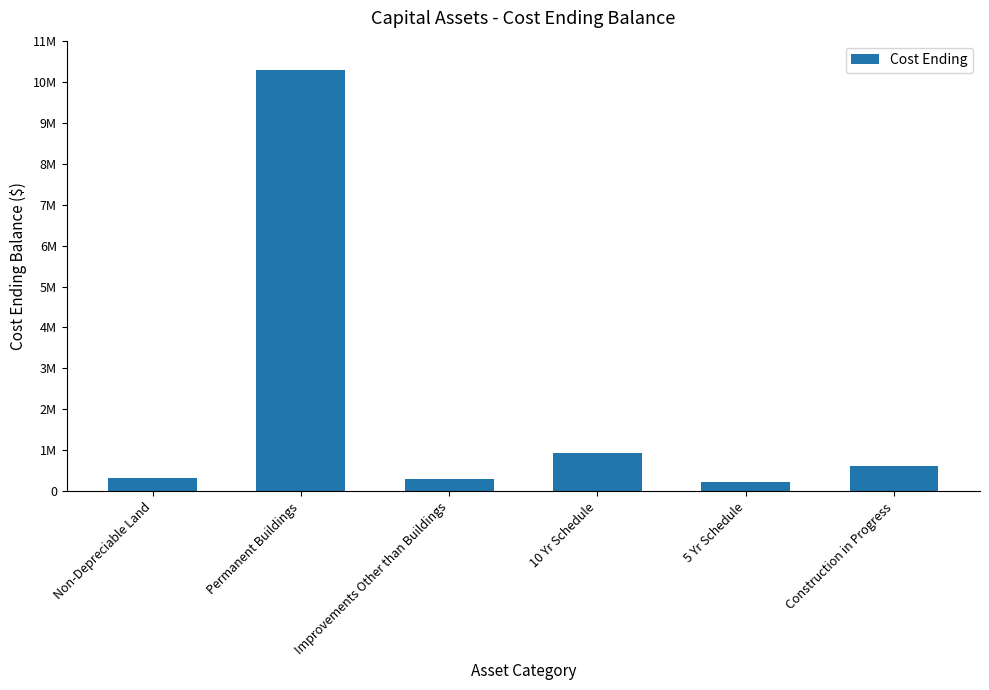

At which label does the data first exceed 626545?

Permanent Buildings